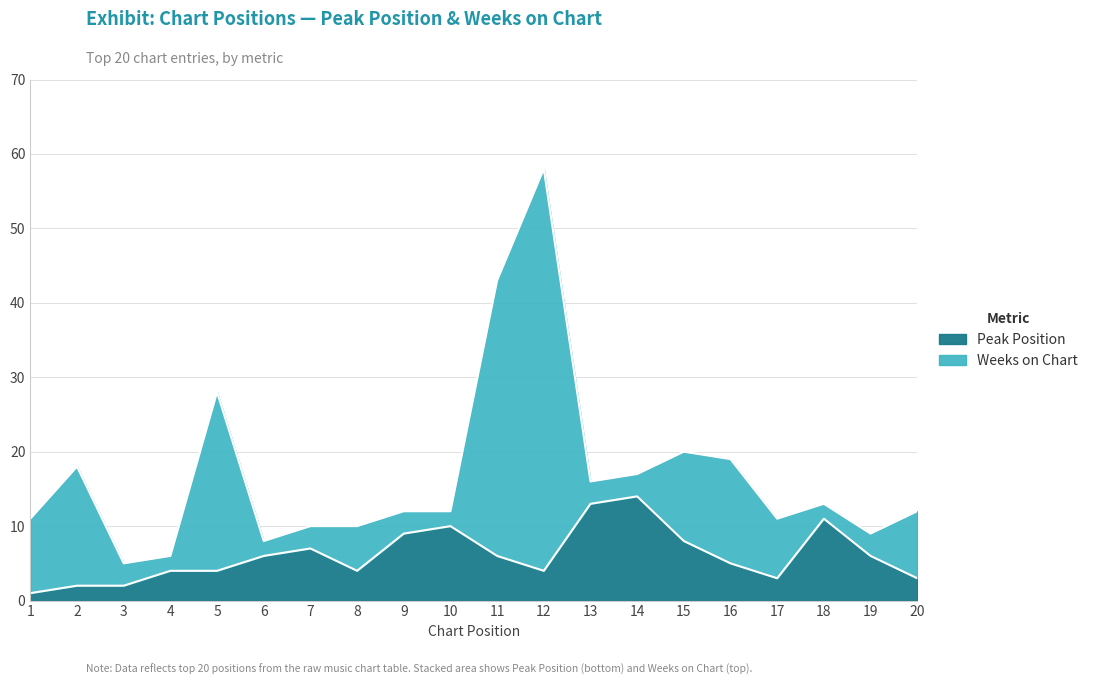

How many lines are shown in the chart?

2